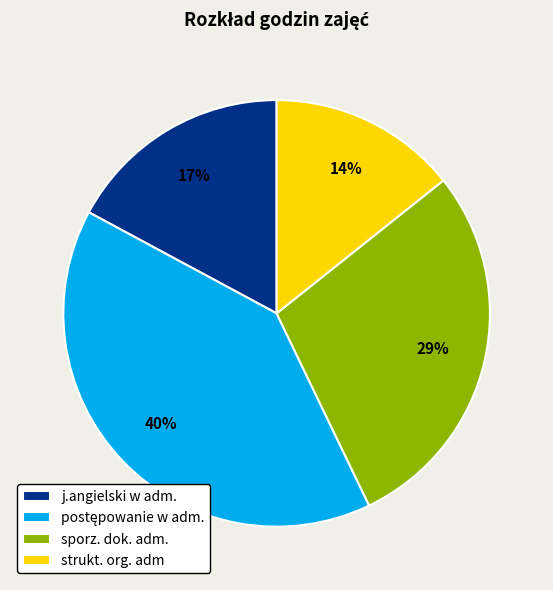

Do sporz. dok. adm. and j.angielski w adm. together represent more than half of the pie?

No